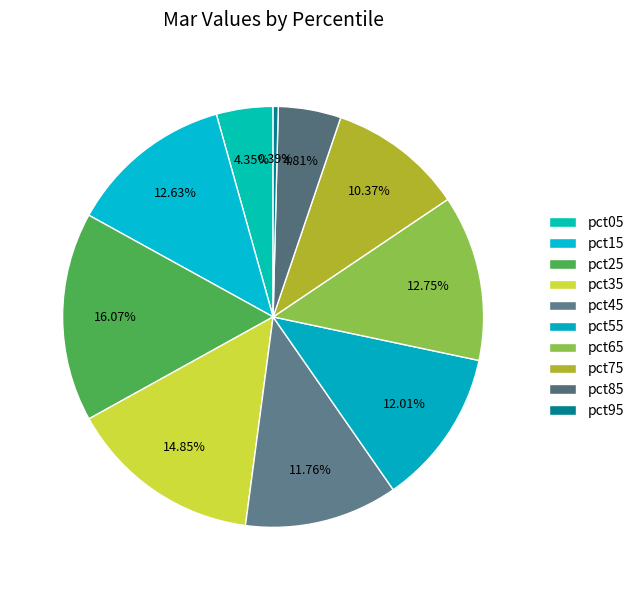

To the nearest percent, what percentage of the pie is pct25?

16%